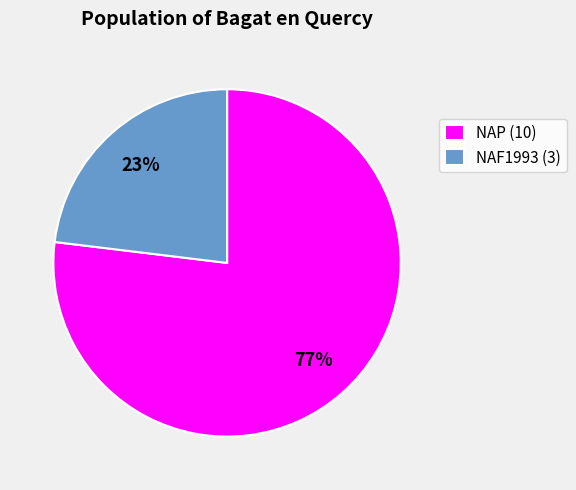

How many segments does this pie chart have?

2